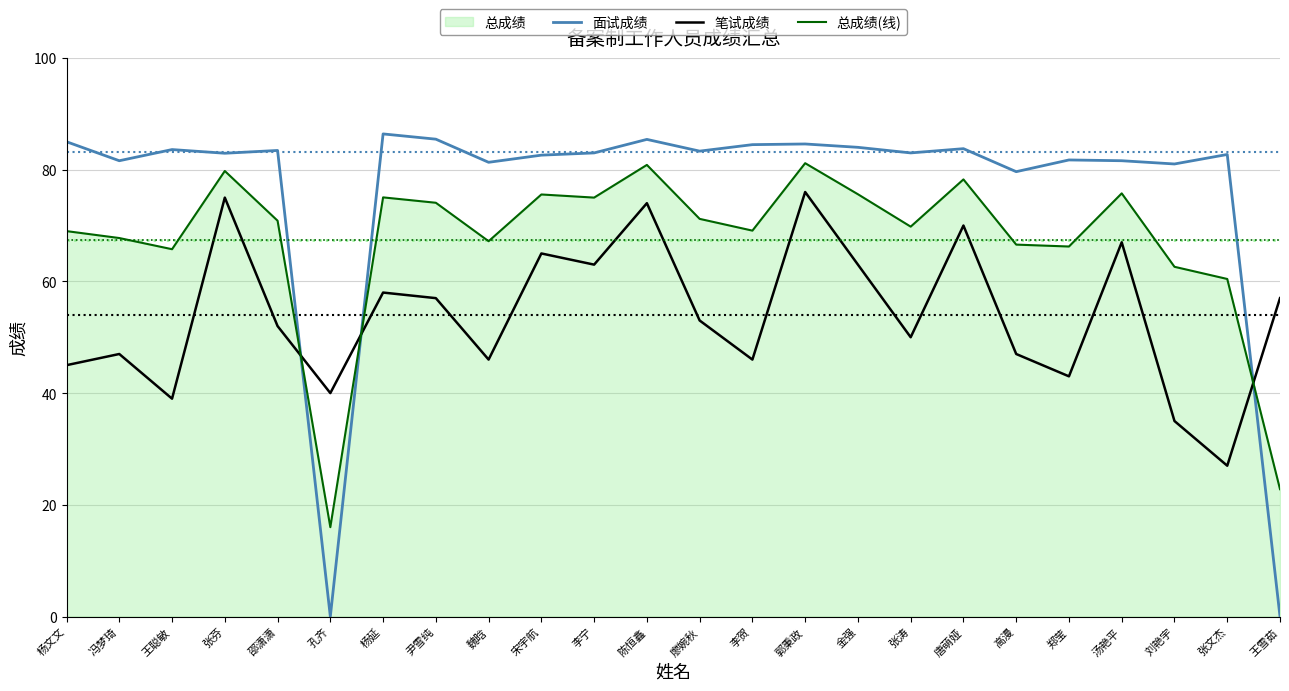

The value of 笔试成绩 at 汤艳平 is 46.6. True or false?

False